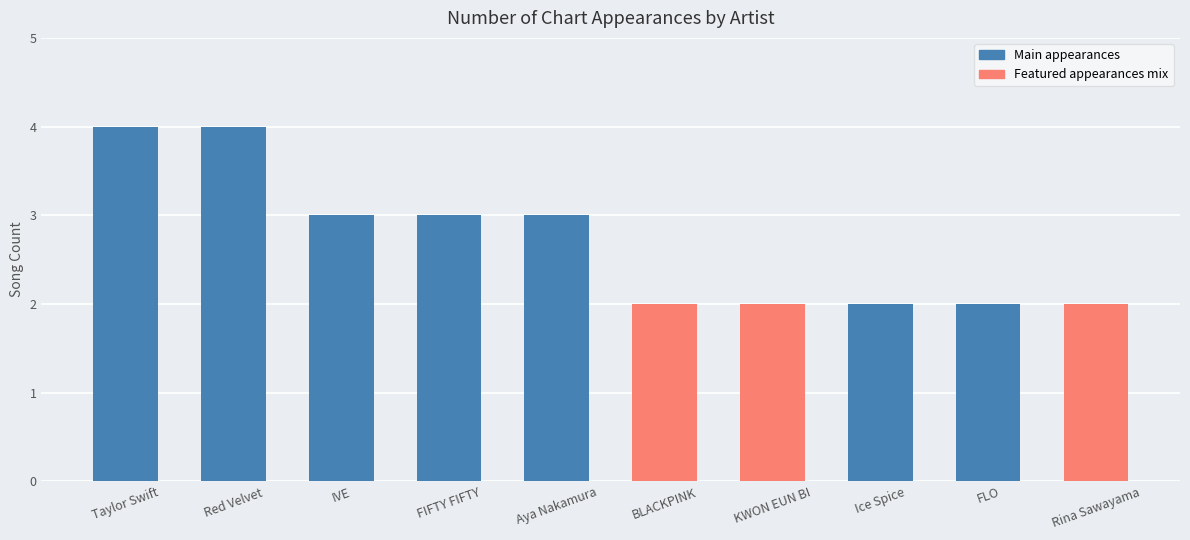

Where does the data first go above 3?

Taylor Swift